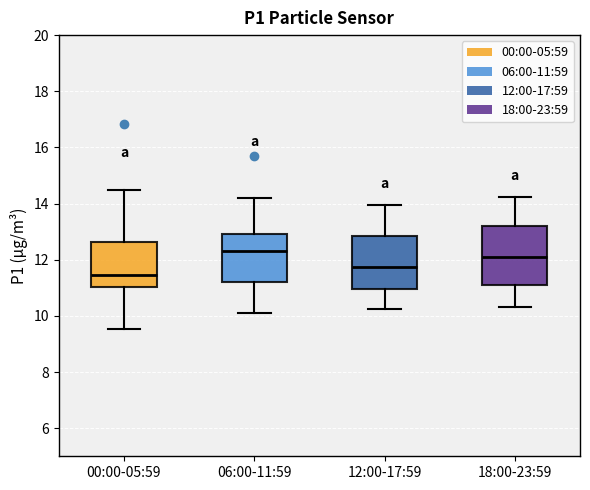

Where does the upper whisker of the box for 06:00-11:59 end on the y-axis? The values are not printed on the chart, so give them approximately, as read against the axis.

14.2